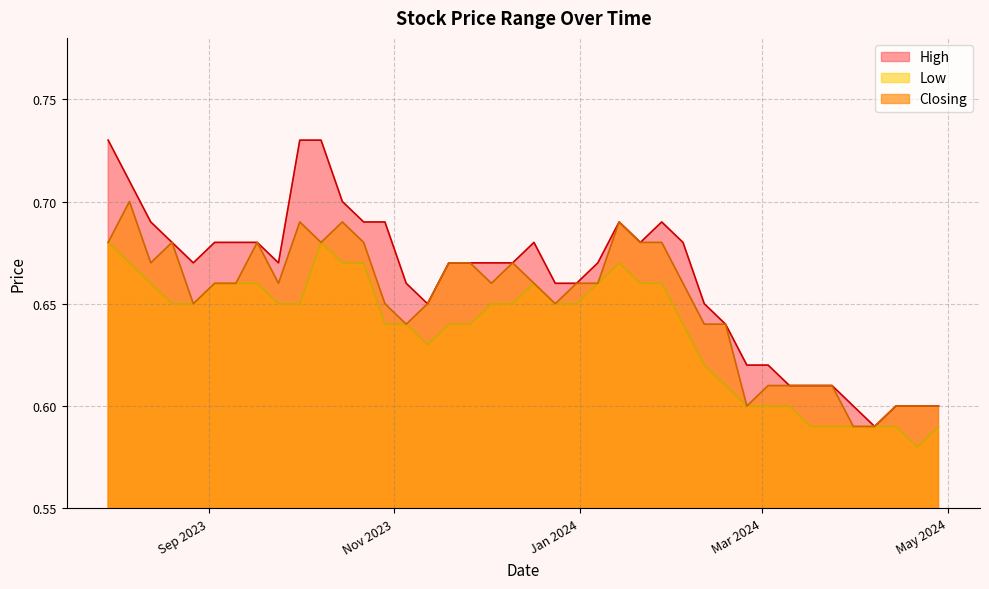

What is the lowest value of the High series?

0.6